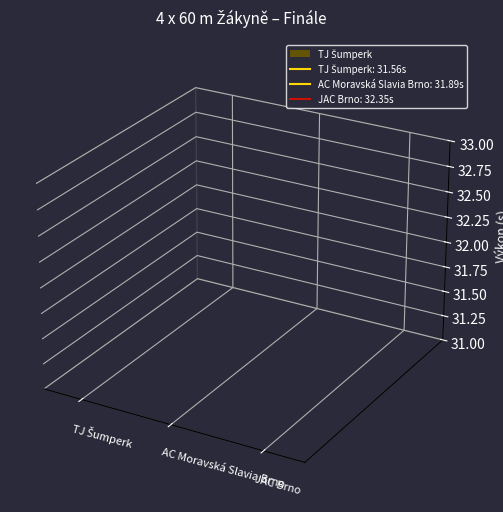

True or false: the data shows 7.7 at TJ Šumperk.

False